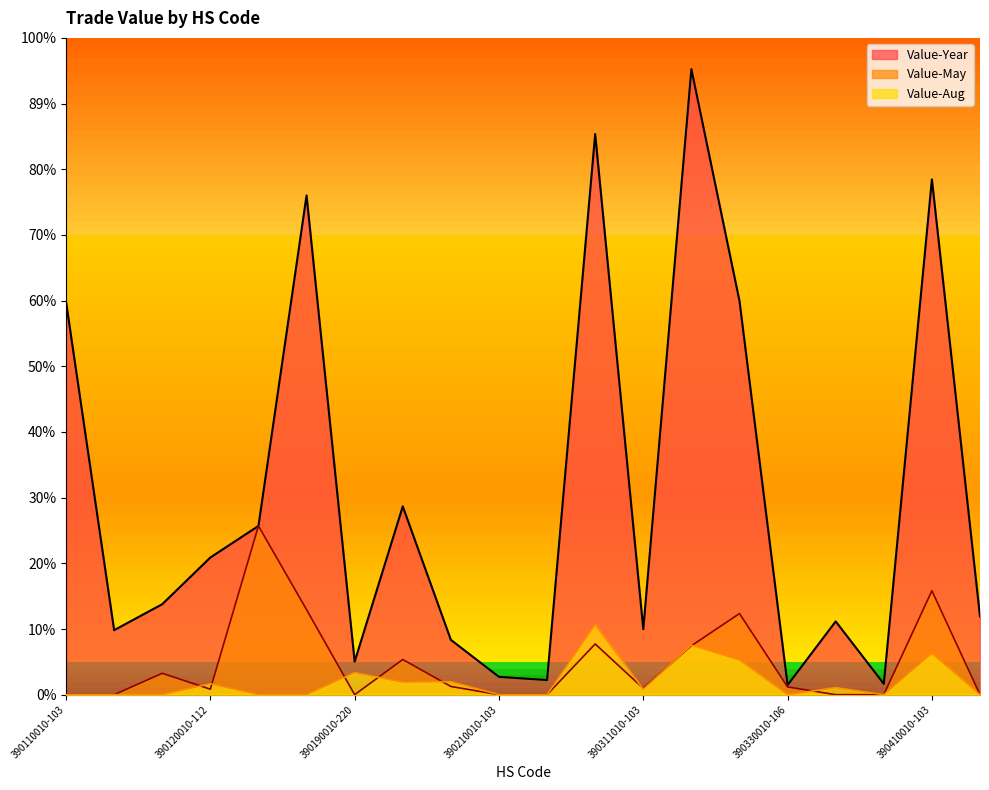

In Value-Aug, how many points are higher than both neighbors (excluding endpoints)?

7